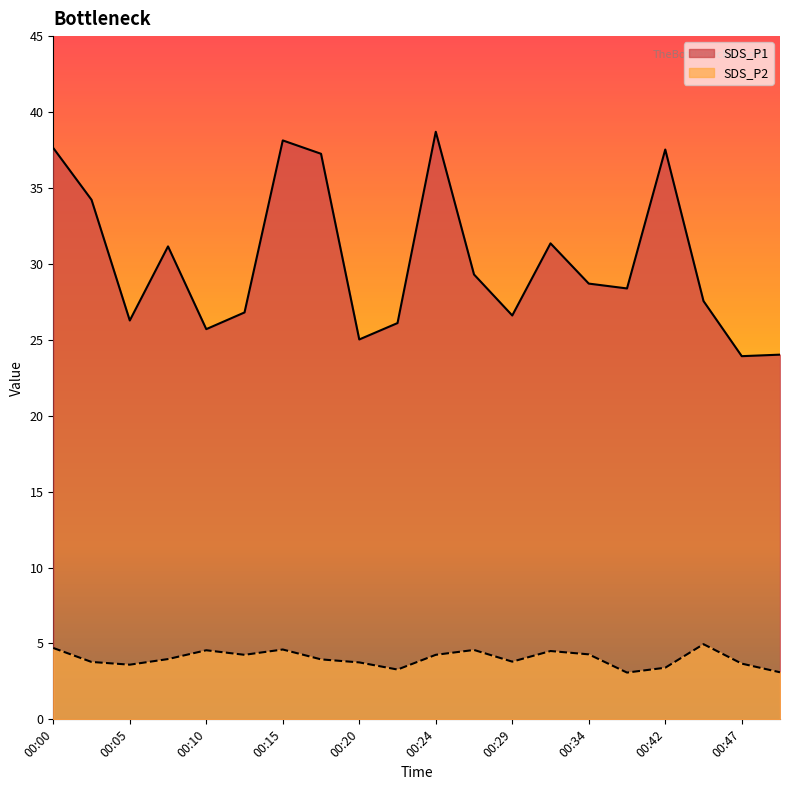

What is the difference between the maximum and minimum values in the SDS_P1 series?

14.8